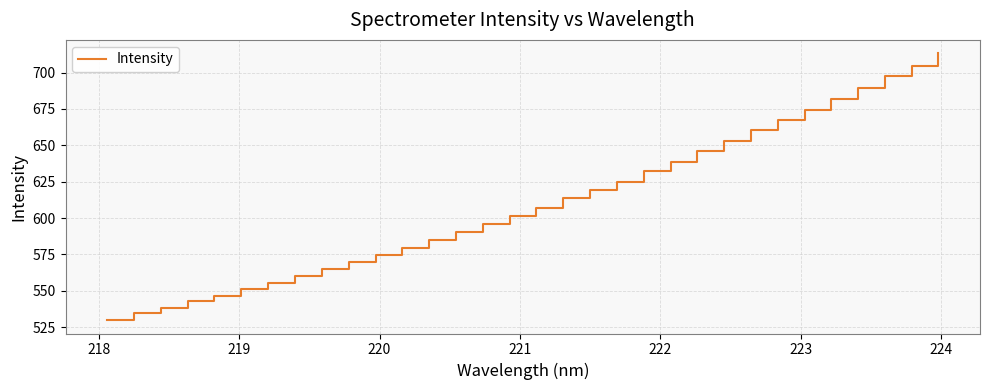

What is the greatest value displayed?

713.3